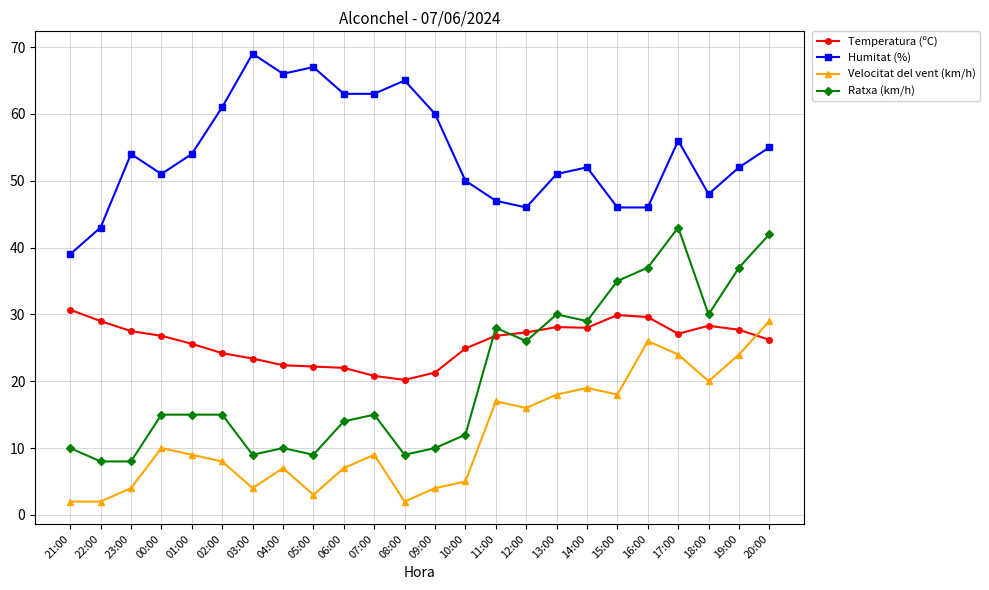

At which category does Humitat (%) reach its first local valley?

00:00